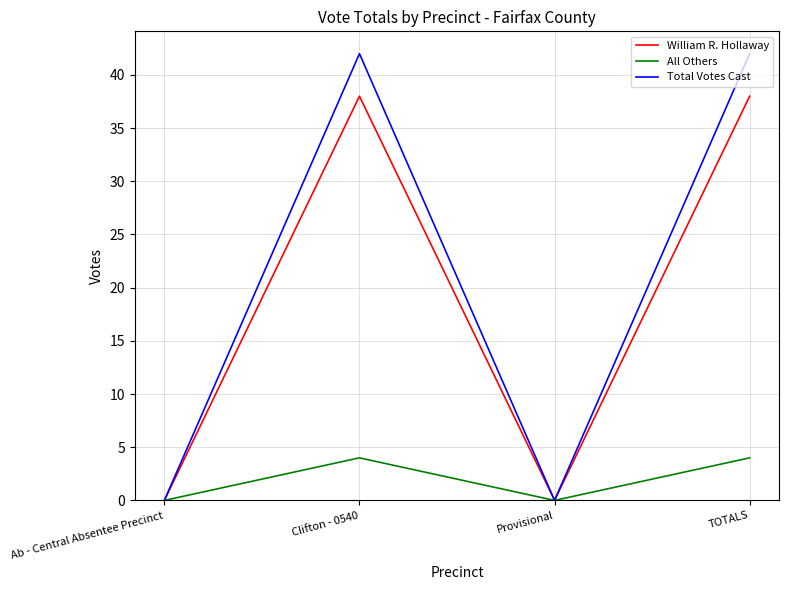

Is it true that All Others equals 0 at Ab - Central Absentee Precinct?

True